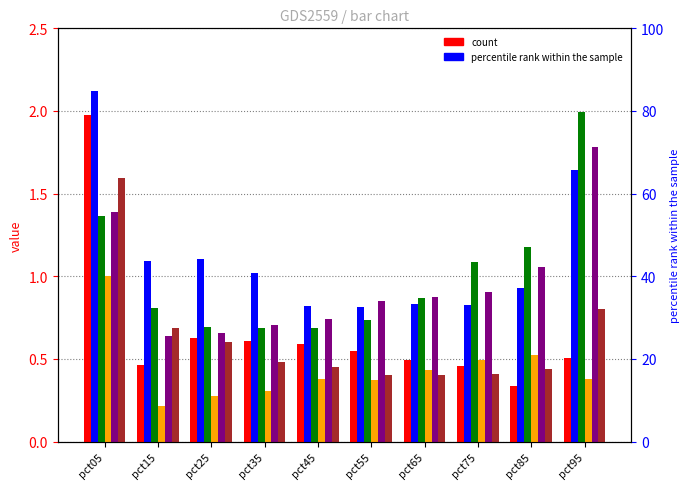

Which series has the widest spread of values?

Jan